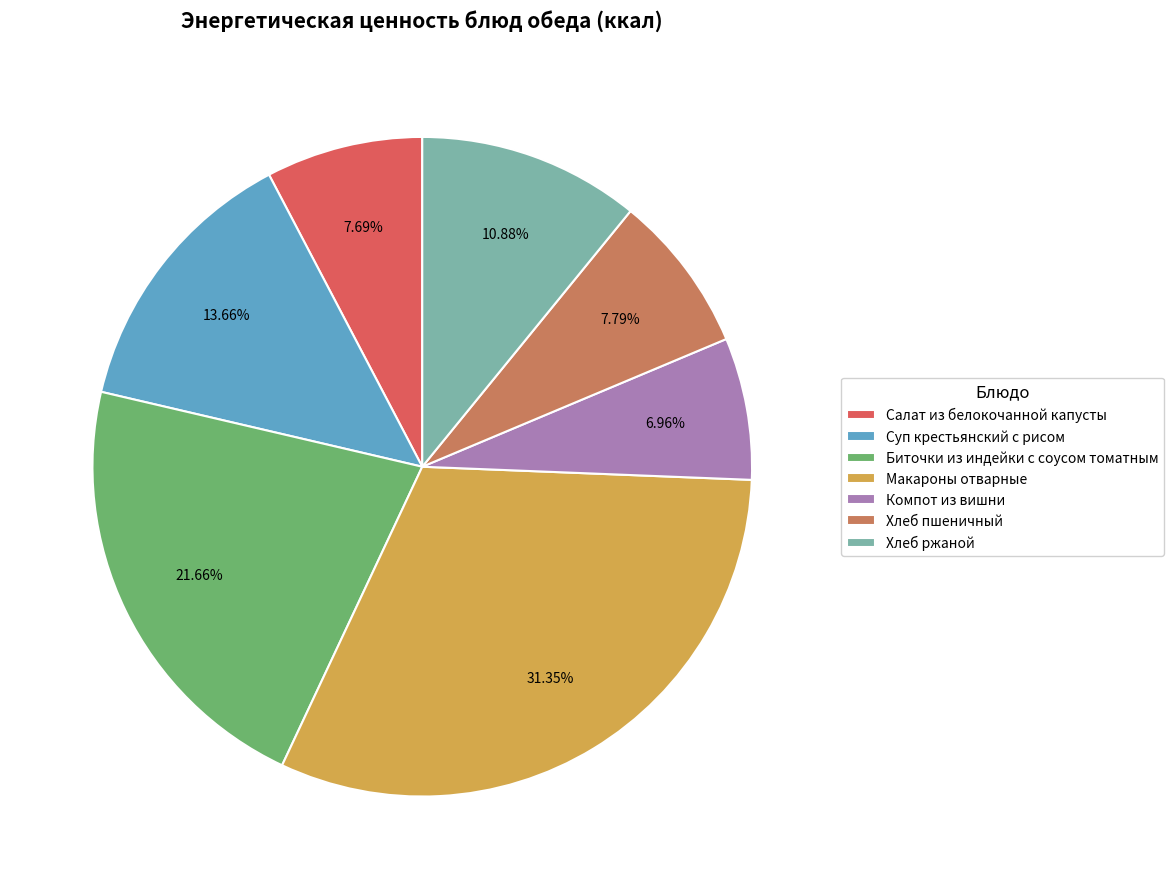

Which slice is the largest?

Макароны отварные